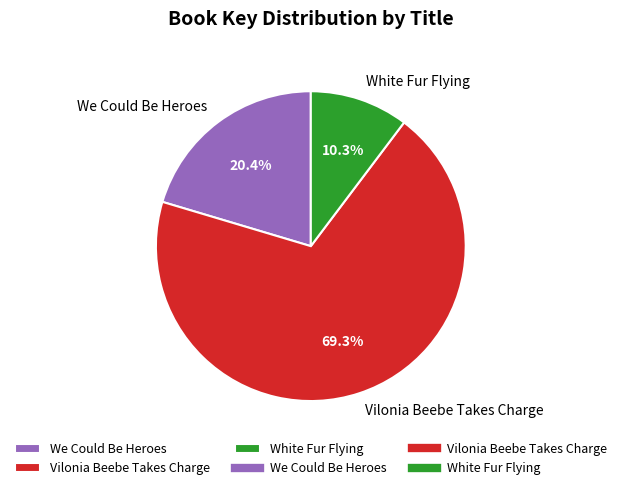

Which slice represents more than half of the pie?

Vilonia Beebe Takes Charge